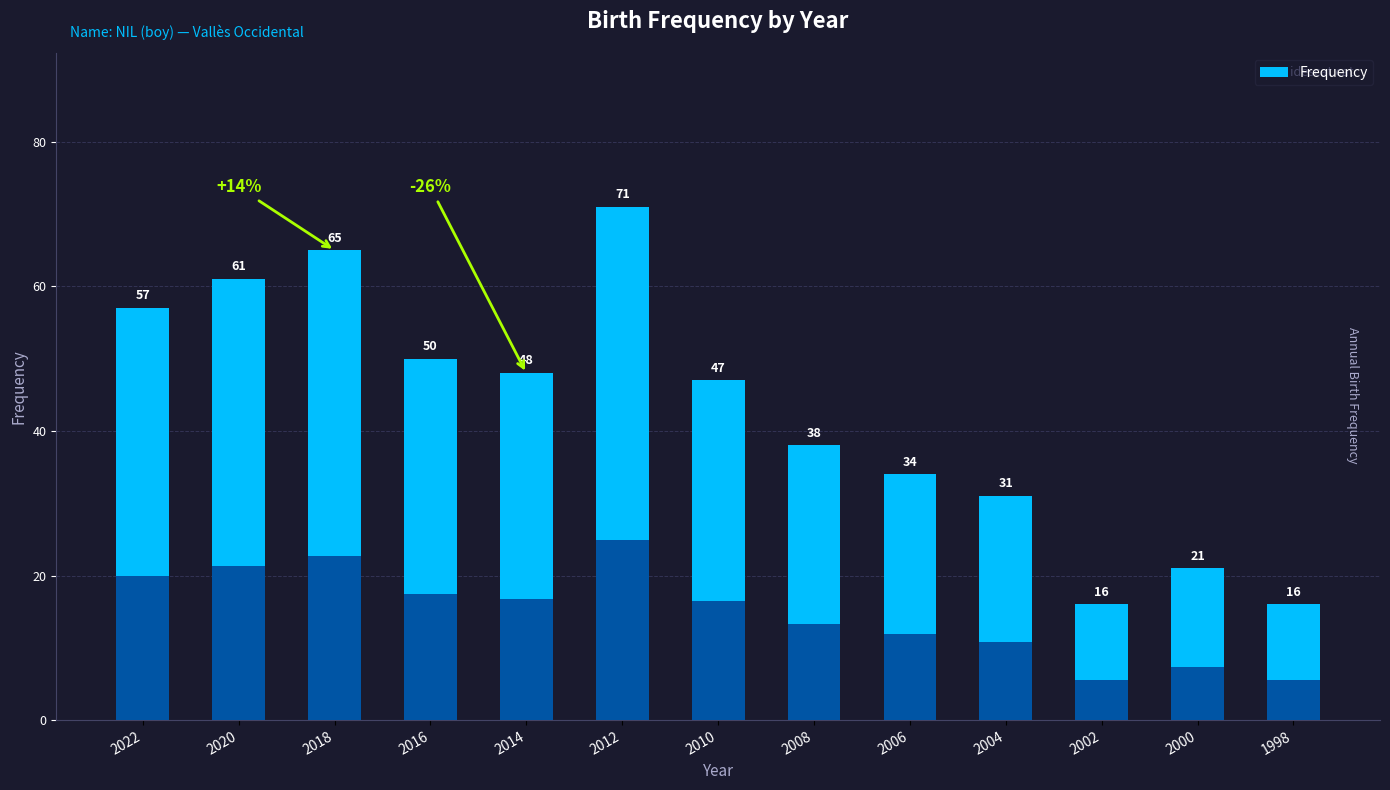

List the labels in order of value, smallest first.

2002, 1998, 2000, 2004, 2006, 2008, 2010, 2014, 2016, 2022, 2020, 2018, 2012